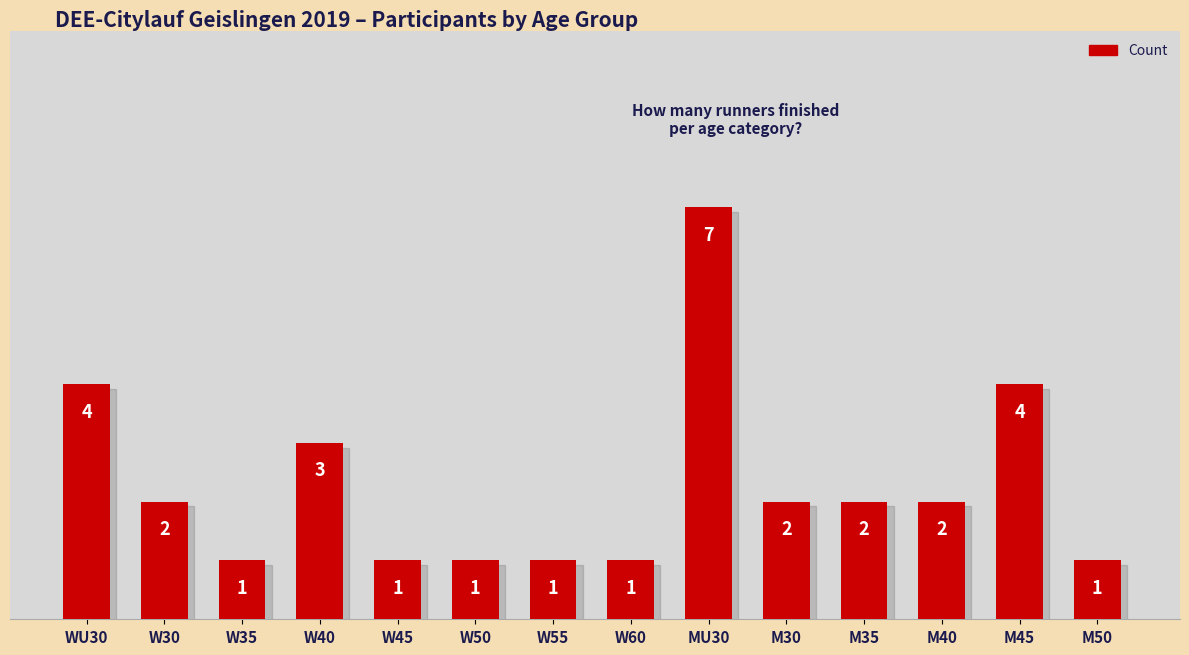

What is the smallest value displayed?

1